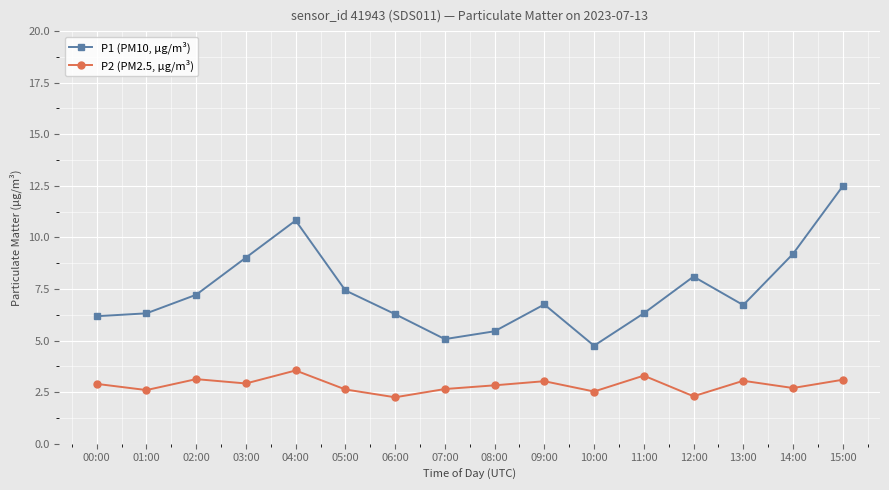

What is the total value across all series at 04:00?

14.4